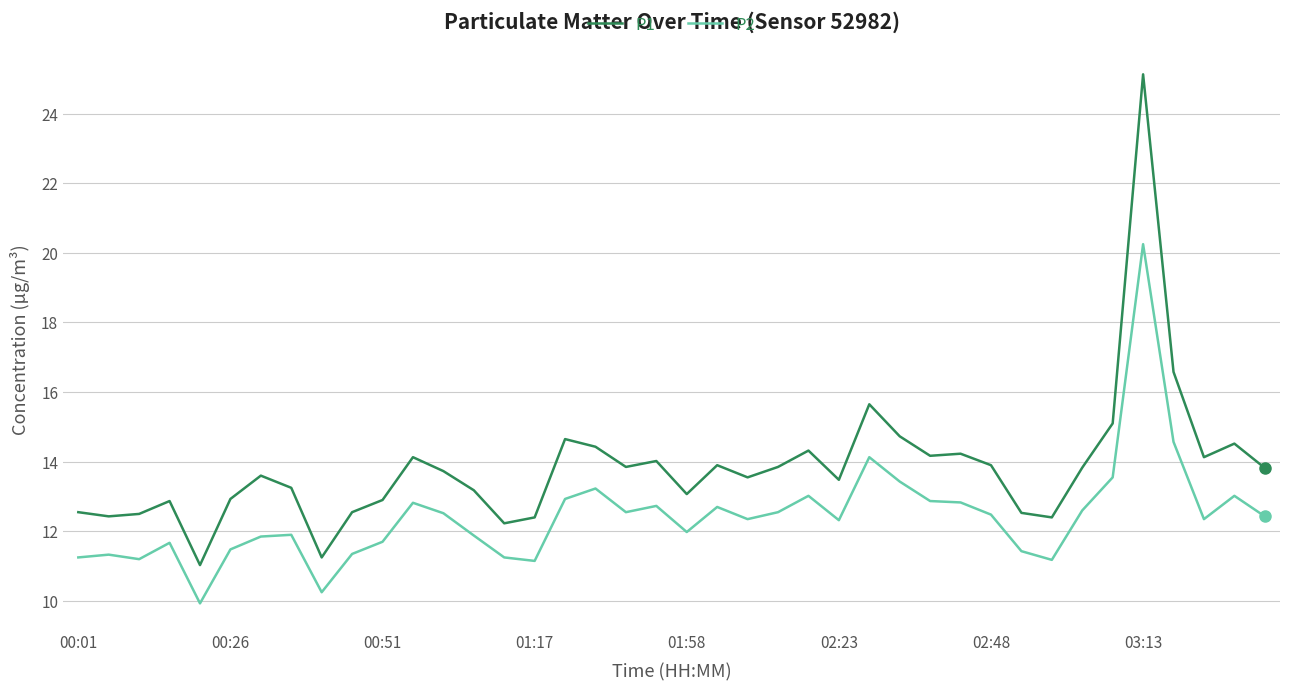

Rank the series by their maximum value, from lowest to highest.

P2, P1